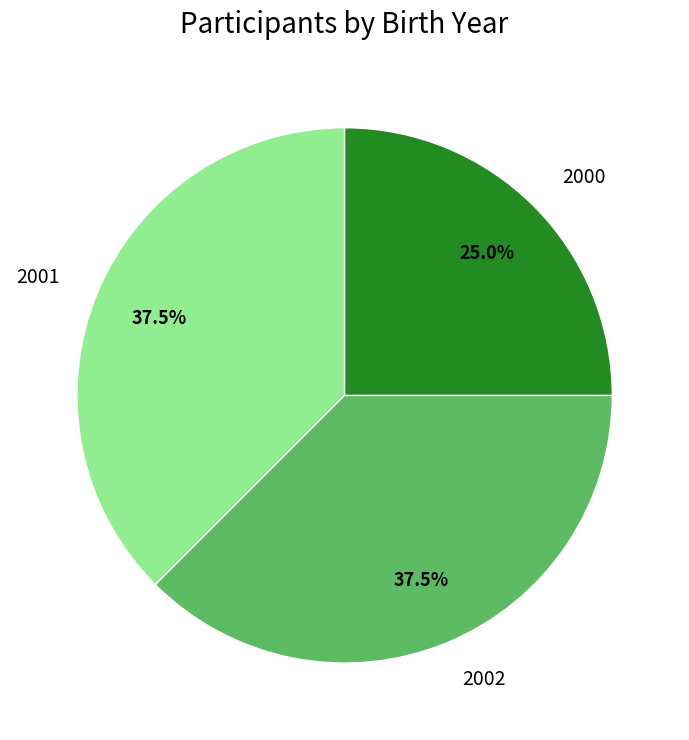

Does 2002 account for over 50% of the chart?

No